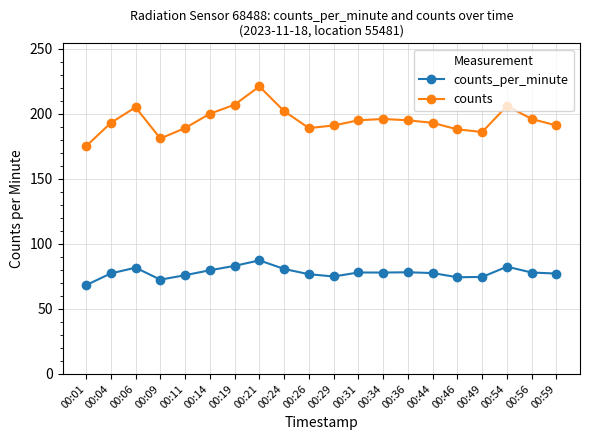

What is the sum of the counts_per_minute values at 00:44 and 00:34?

155.5